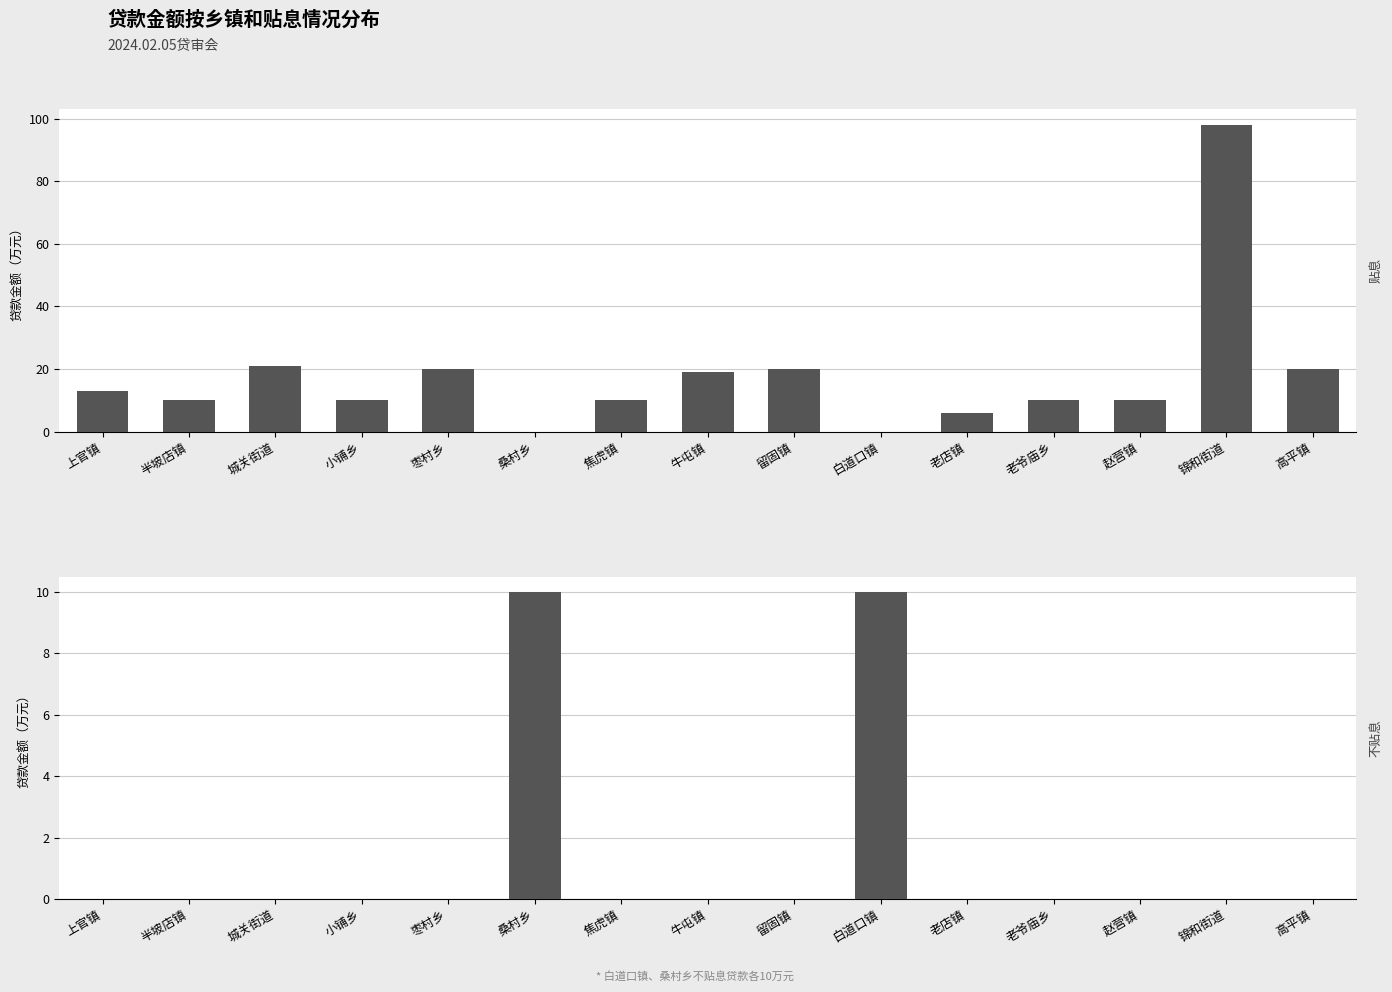

How many data points in 贴息 are less than 10?

3